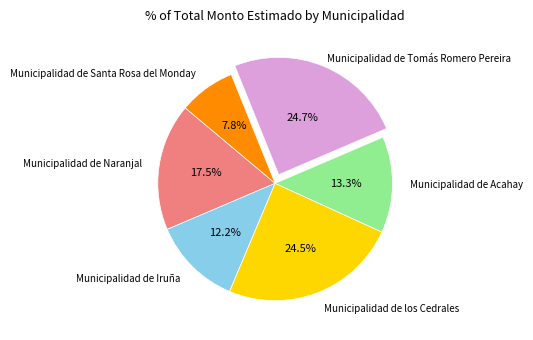

Is there any slice that represents more than half of the pie?

No